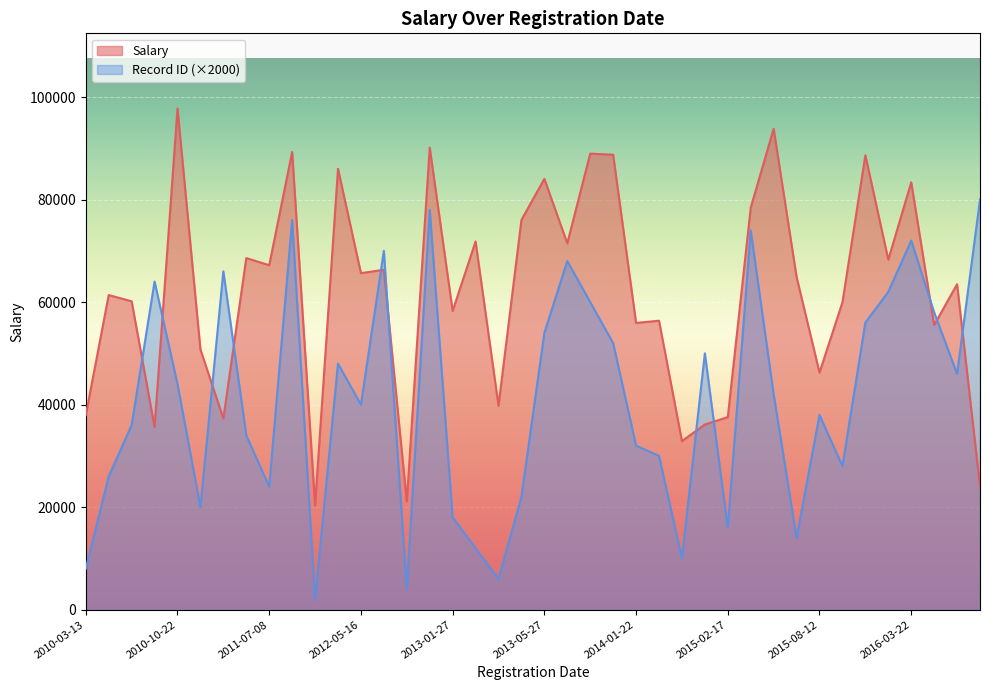

True or false: Salary has a value of 93814 at 2015-05-25.

True